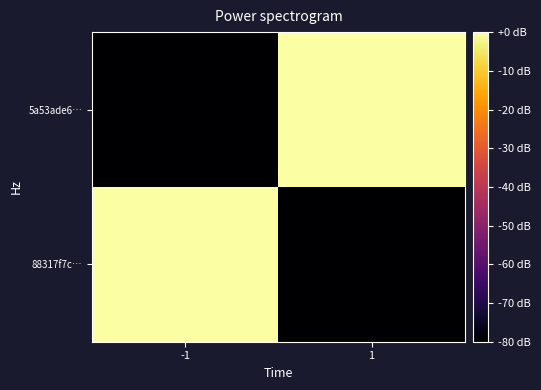

At -1, list the series in order from smallest to largest.

5a53ade6…, 88317f7c…